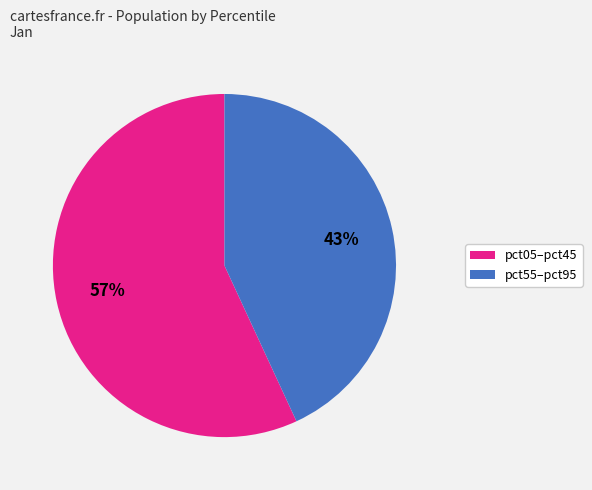

To the nearest percent, what is the difference between the largest and smallest slice percentages?

14%